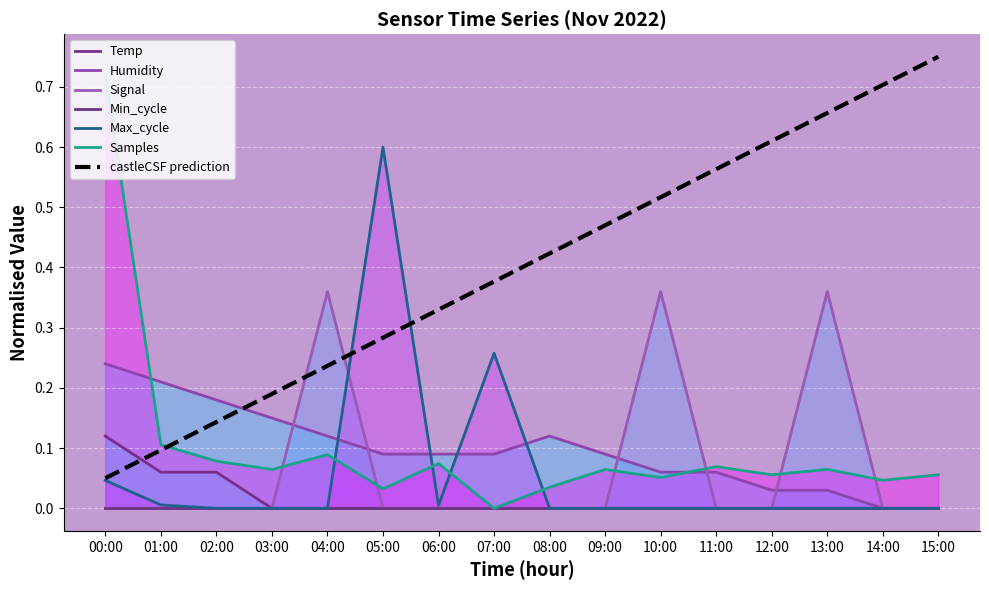

Where is the first local maximum for Max_cycle?

05:00